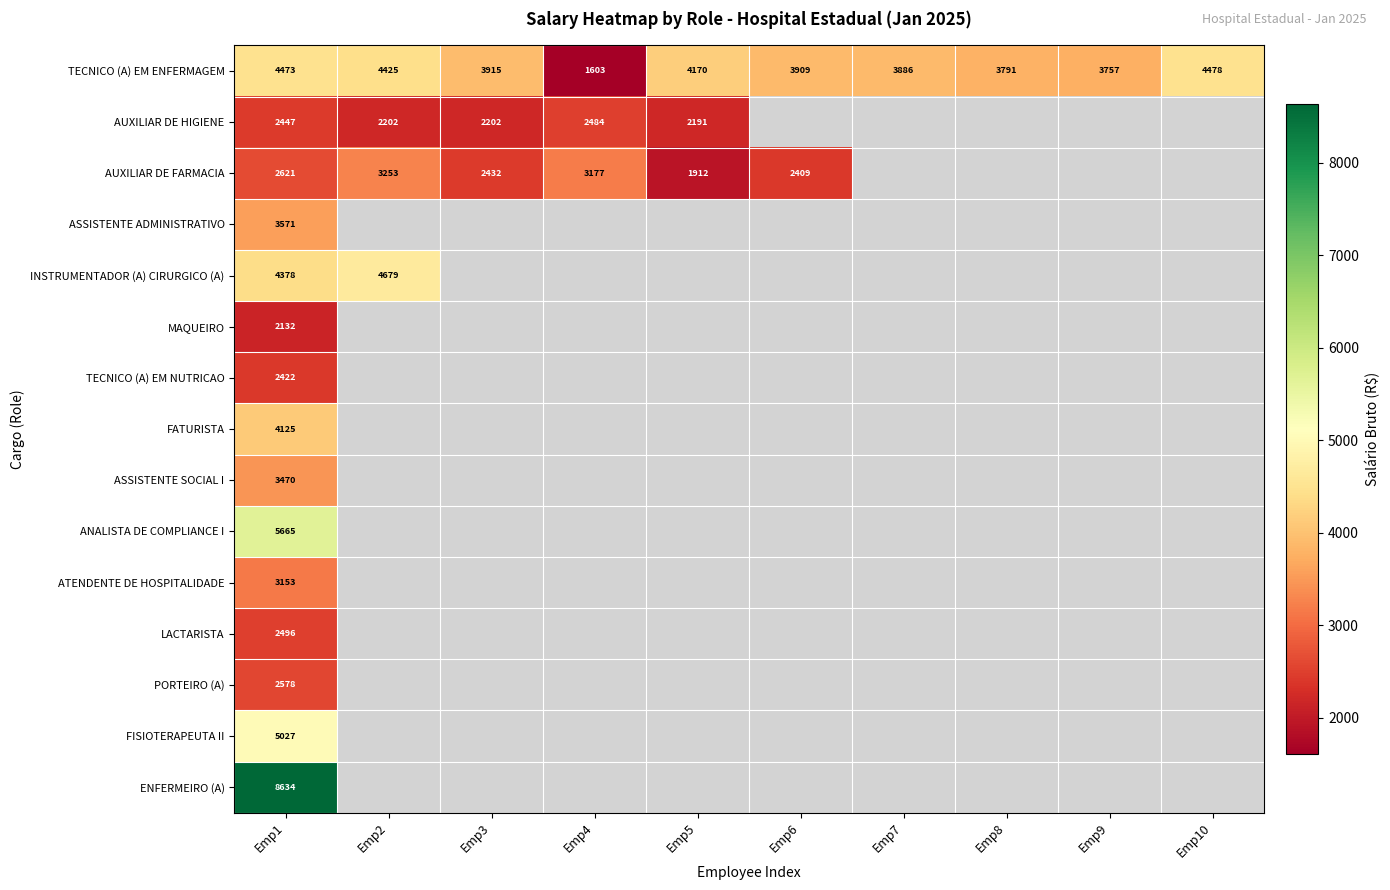

Which series has the largest range (max minus min)?

TECNICO (A) EM ENFERMAGEM